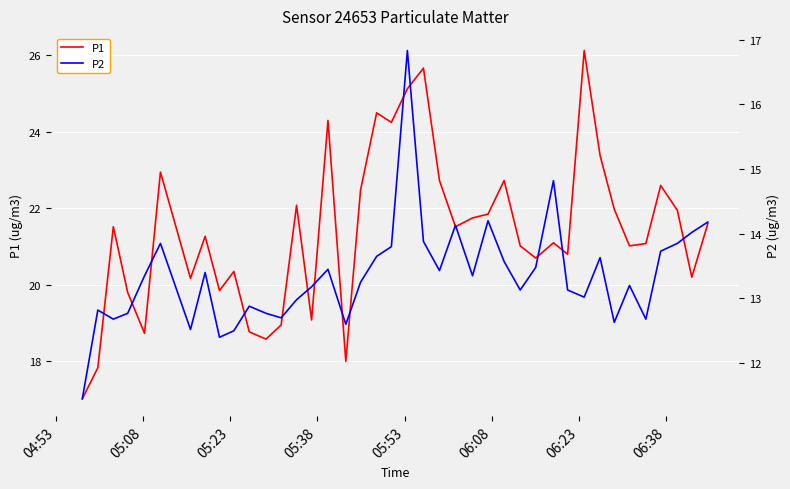

What is the maximum value shown in the chart?

26.1